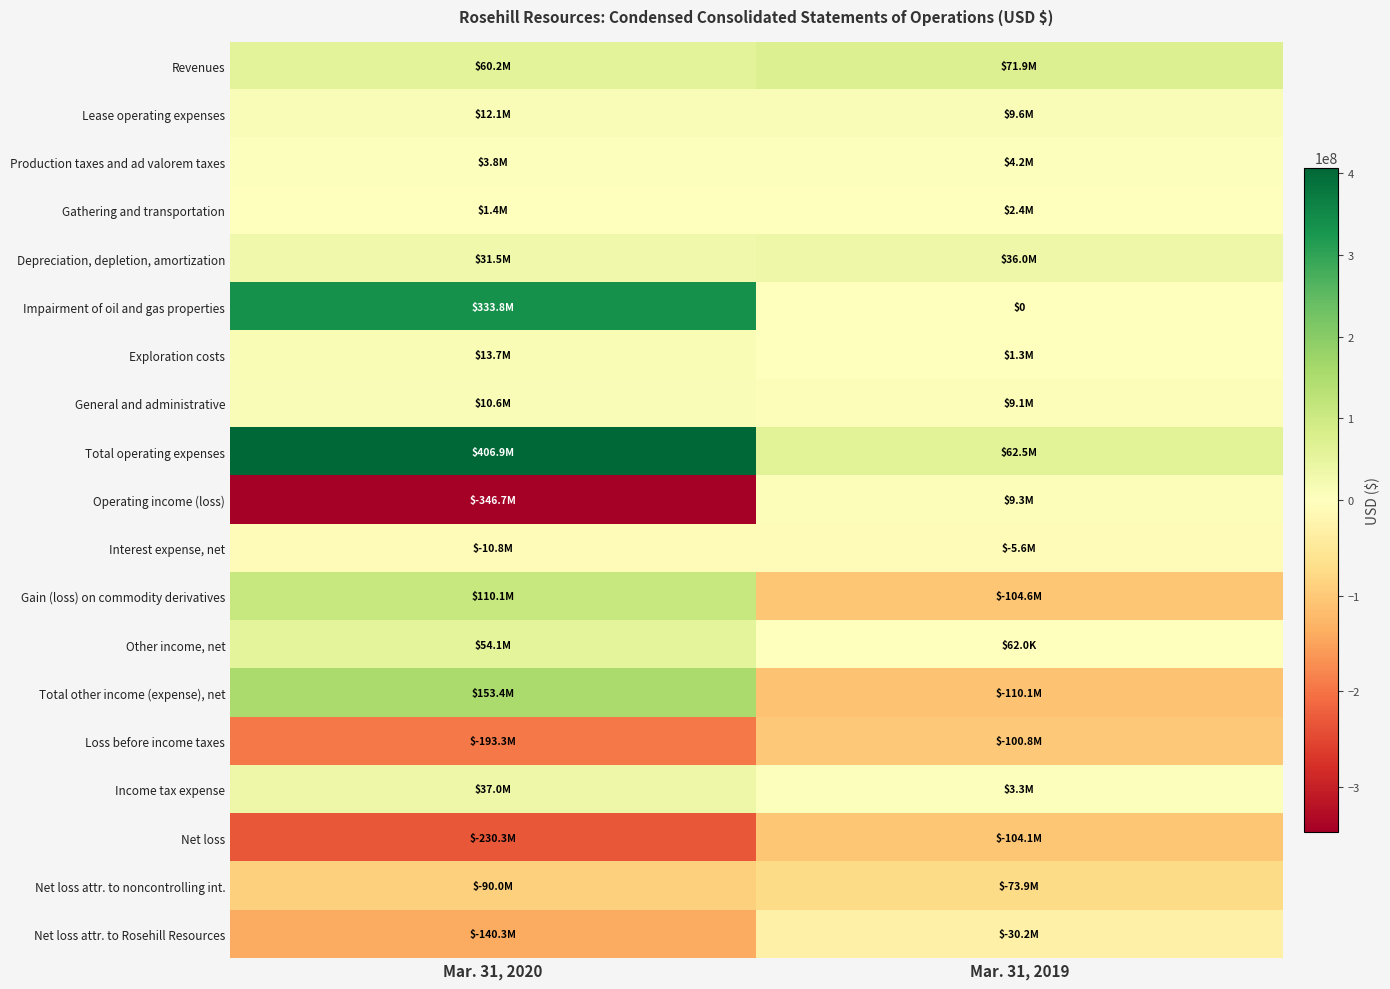

Which series has the largest total across all categories?

Total operating expenses